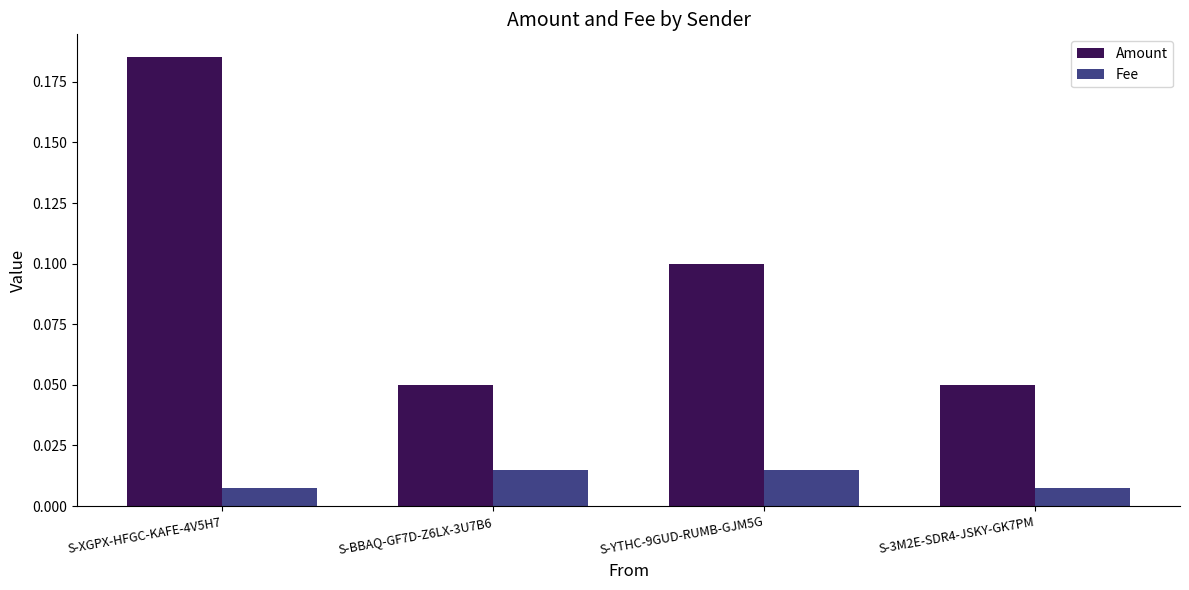

What are all the series names shown in the legend?

Amount, Fee